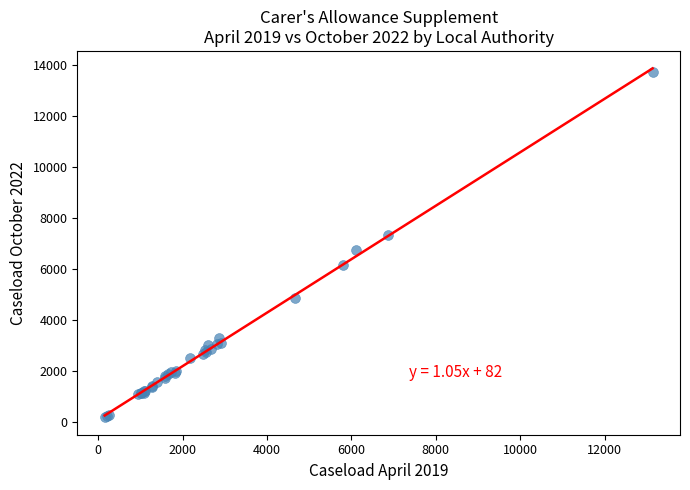

What Y value in the scatter plot is closest to 6955?

6740